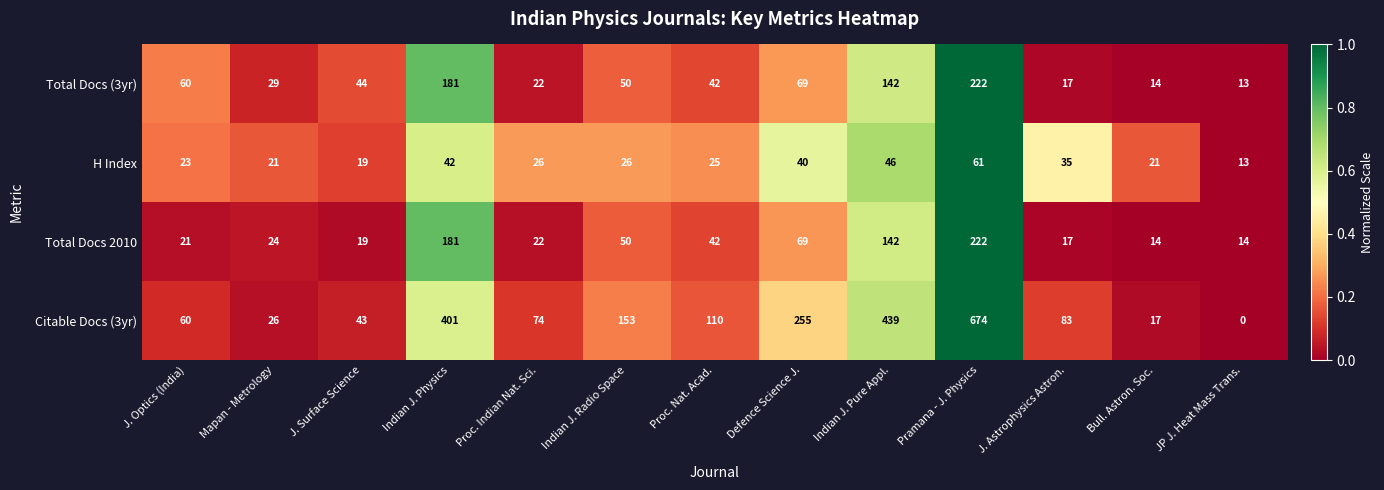

What is the lowest value of the H Index series?

13